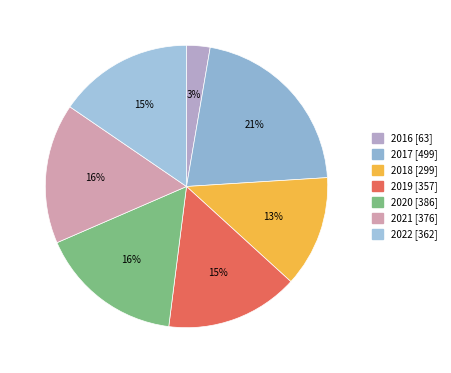

Is 2022 the majority of the pie?

No